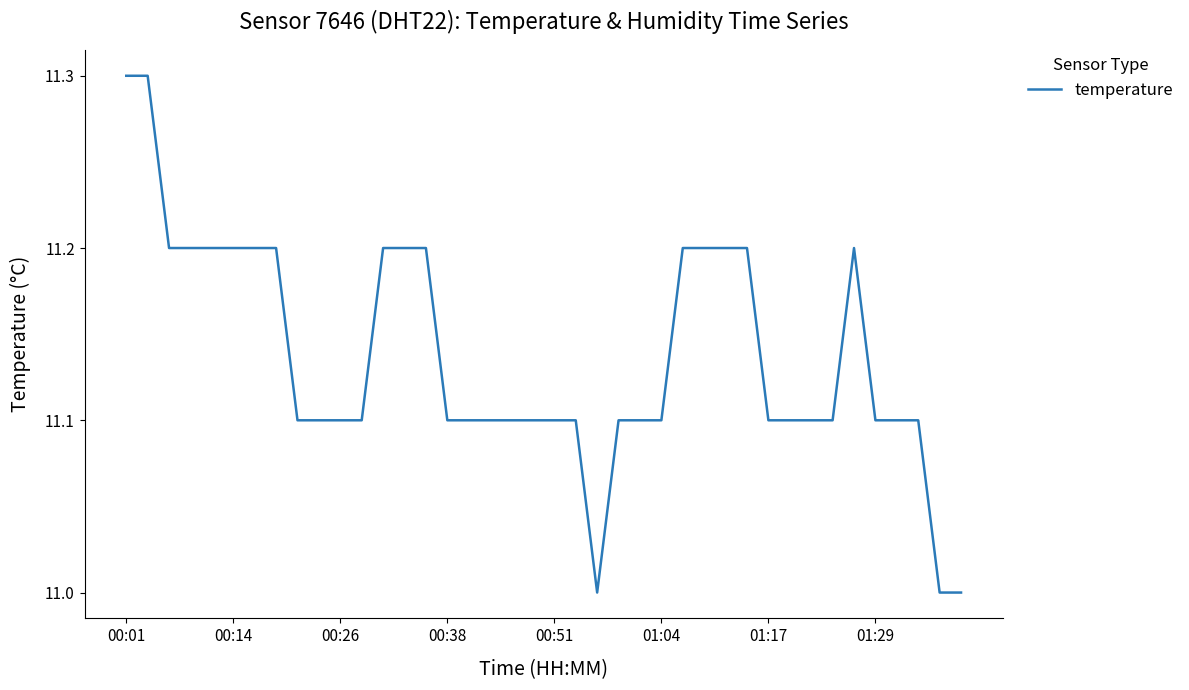

What is the minimum value shown in the chart?

11.0